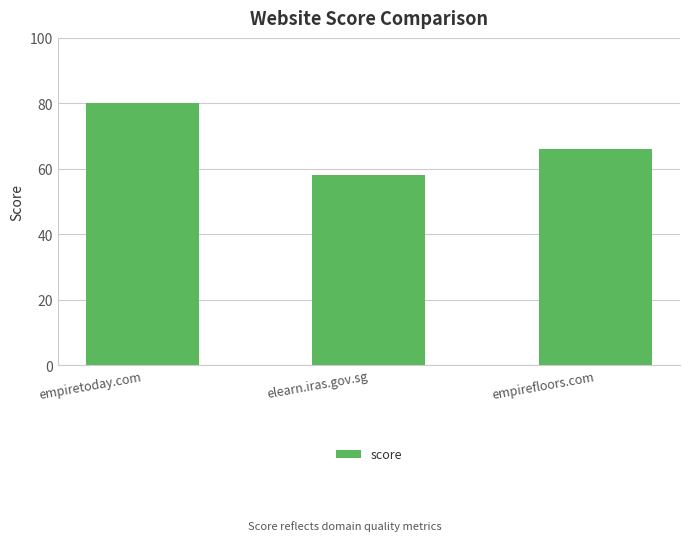

How many data points does each series have?

3